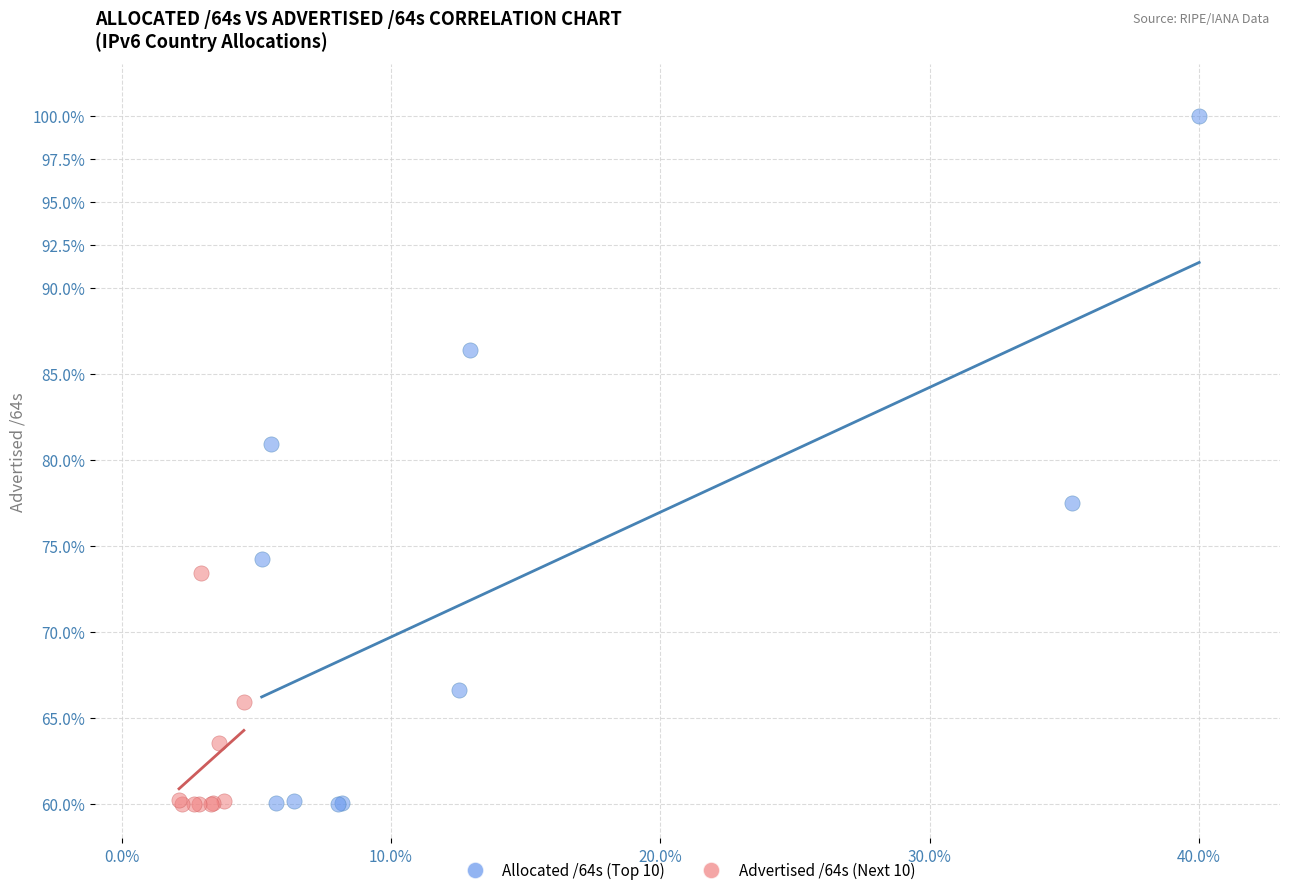

Which series contains the highest Y value?

Allocated /64s (Top 10)